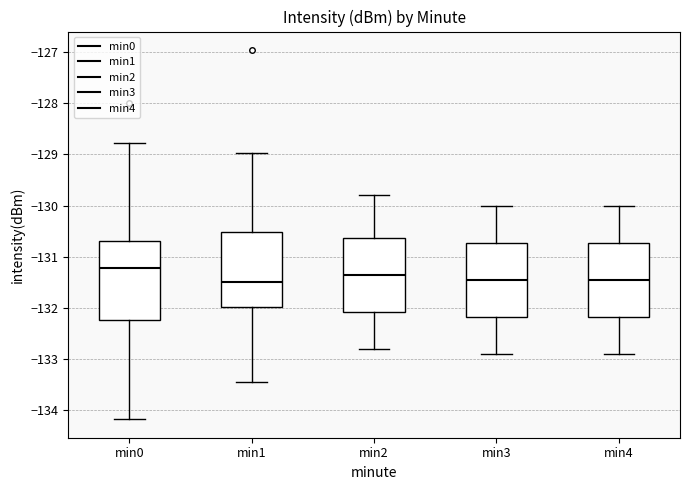

Reading left to right, read every box against the y-axis: the position of its median line, the range the box covers, and the ends of its whiskers. The values are not printed on the chart, so give them approximately, as read against the axis.

min0: median -131.2, box -132.2 to -130.7, whiskers -134.2 to -128.8
min1: median -131.5, box -132.0 to -130.5, whiskers -133.5 to -129.0
min2: median -131.3, box -132.1 to -130.6, whiskers -132.8 to -129.8
min3: median -131.4, box -132.2 to -130.7, whiskers -132.9 to -130.0
min4: median -131.4, box -132.2 to -130.7, whiskers -132.9 to -130.0